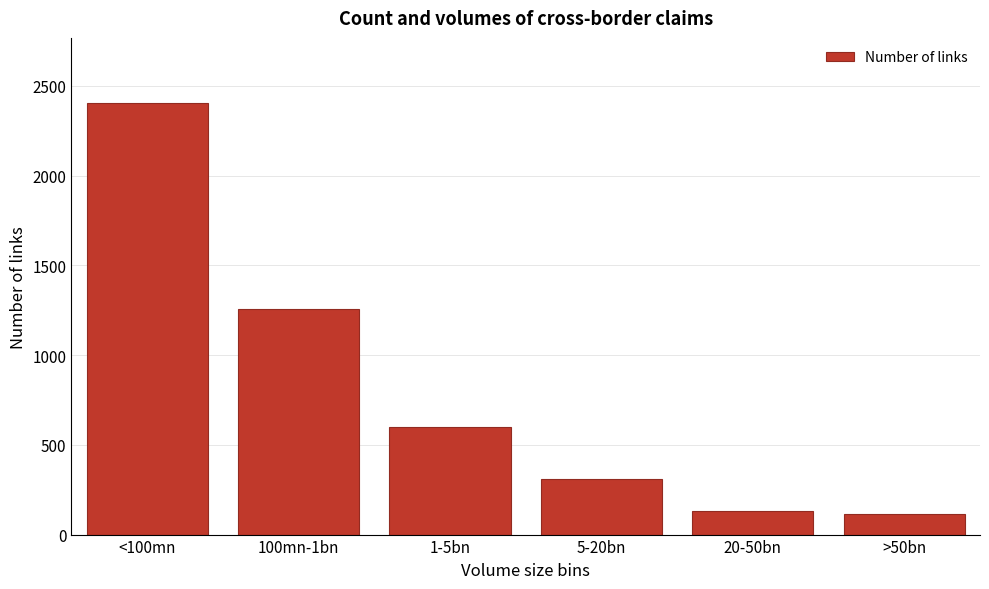

Reading left to right, what are all the values shown in this chart?

2407	1255	600	312	131	117